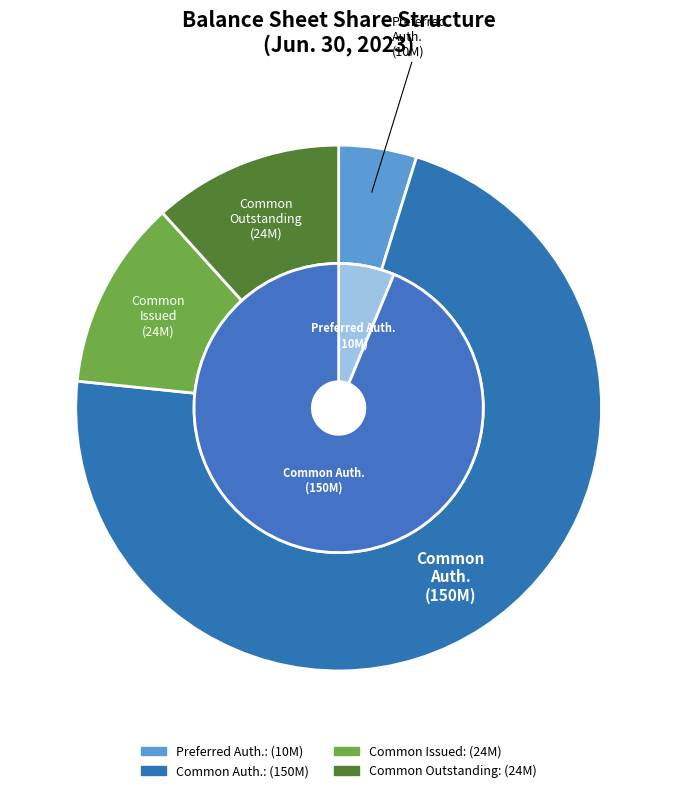

Count the number of slices in the pie.

5